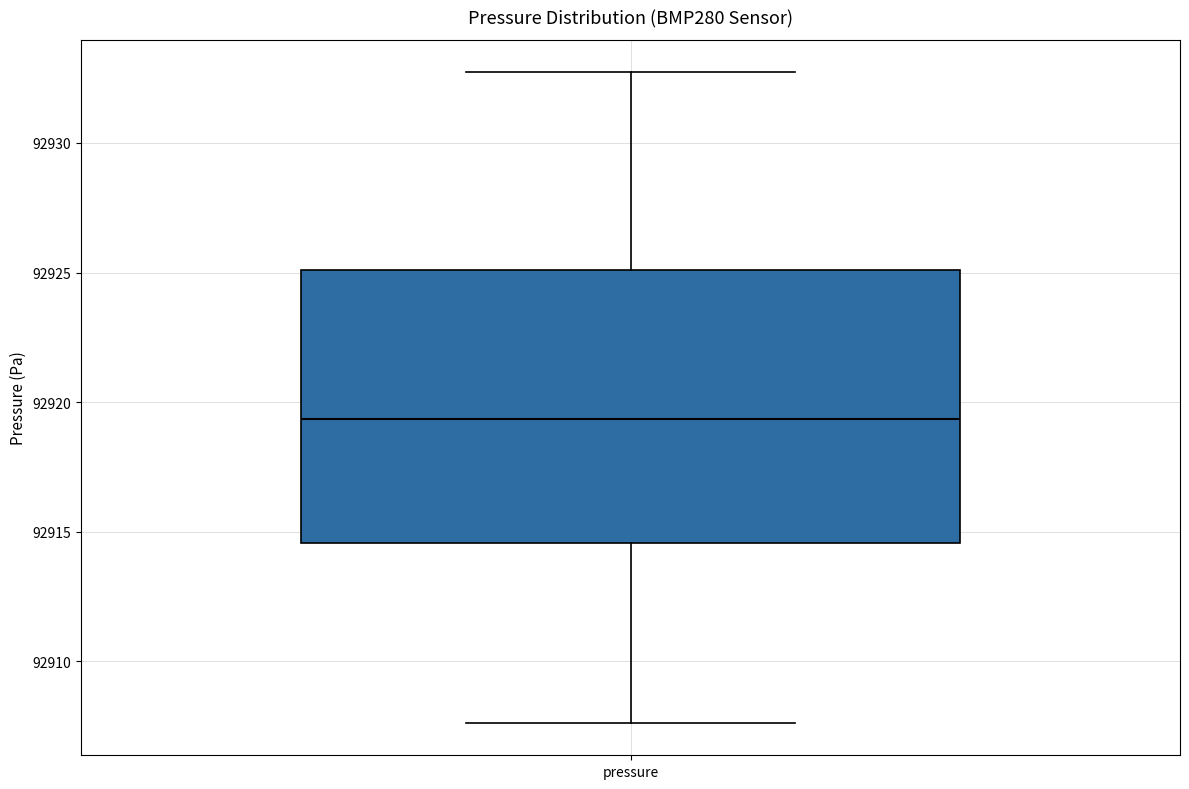

Read this box plot against the y-axis: the position of the median line, the range covered by the box, and the ends of both whiskers. The values are not printed on the chart, so give them approximately, as read against the axis.

median 92919.5, box 92914.5 to 92925.0, whiskers 92907.5 to 92932.5